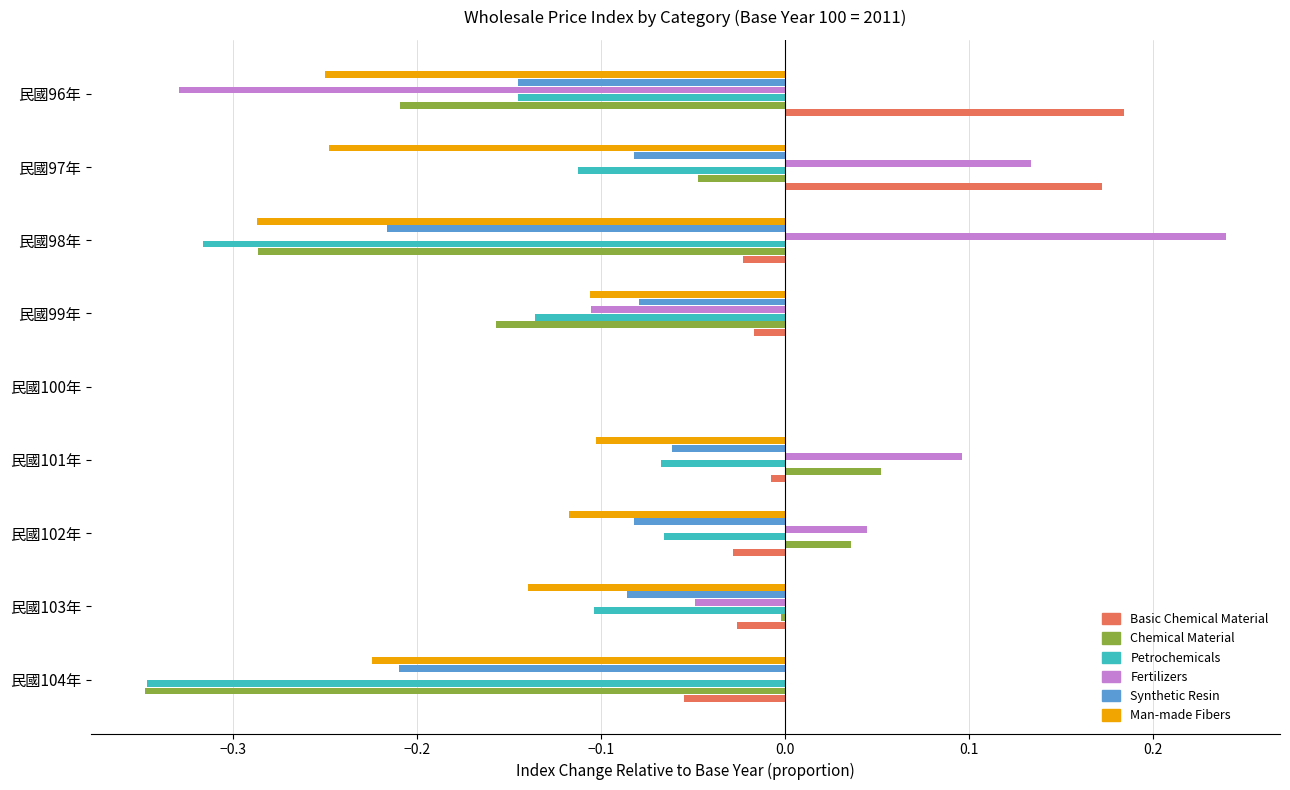

The Chemical Material series shows 0.1 at 民國101年. True or false?

True